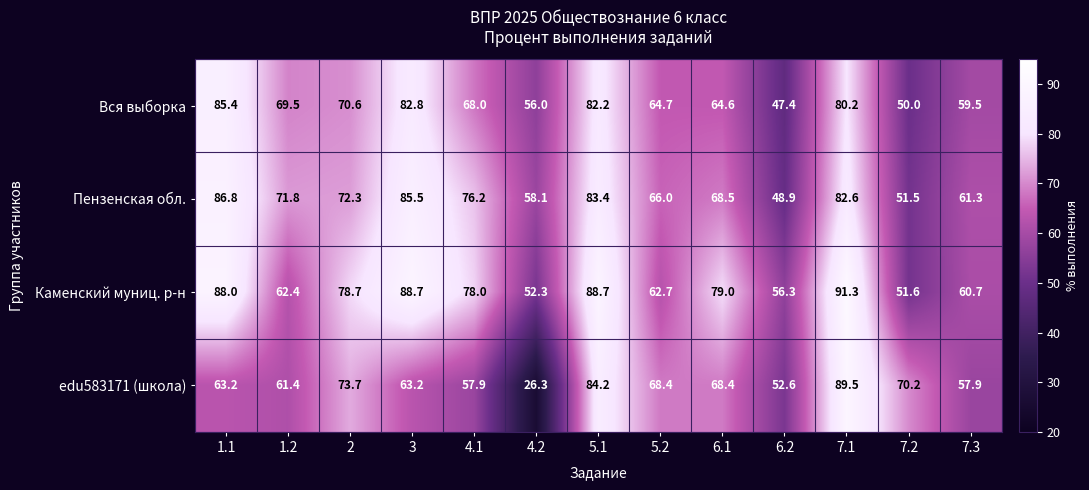

At how many categories does at least one series exceed 71?

8